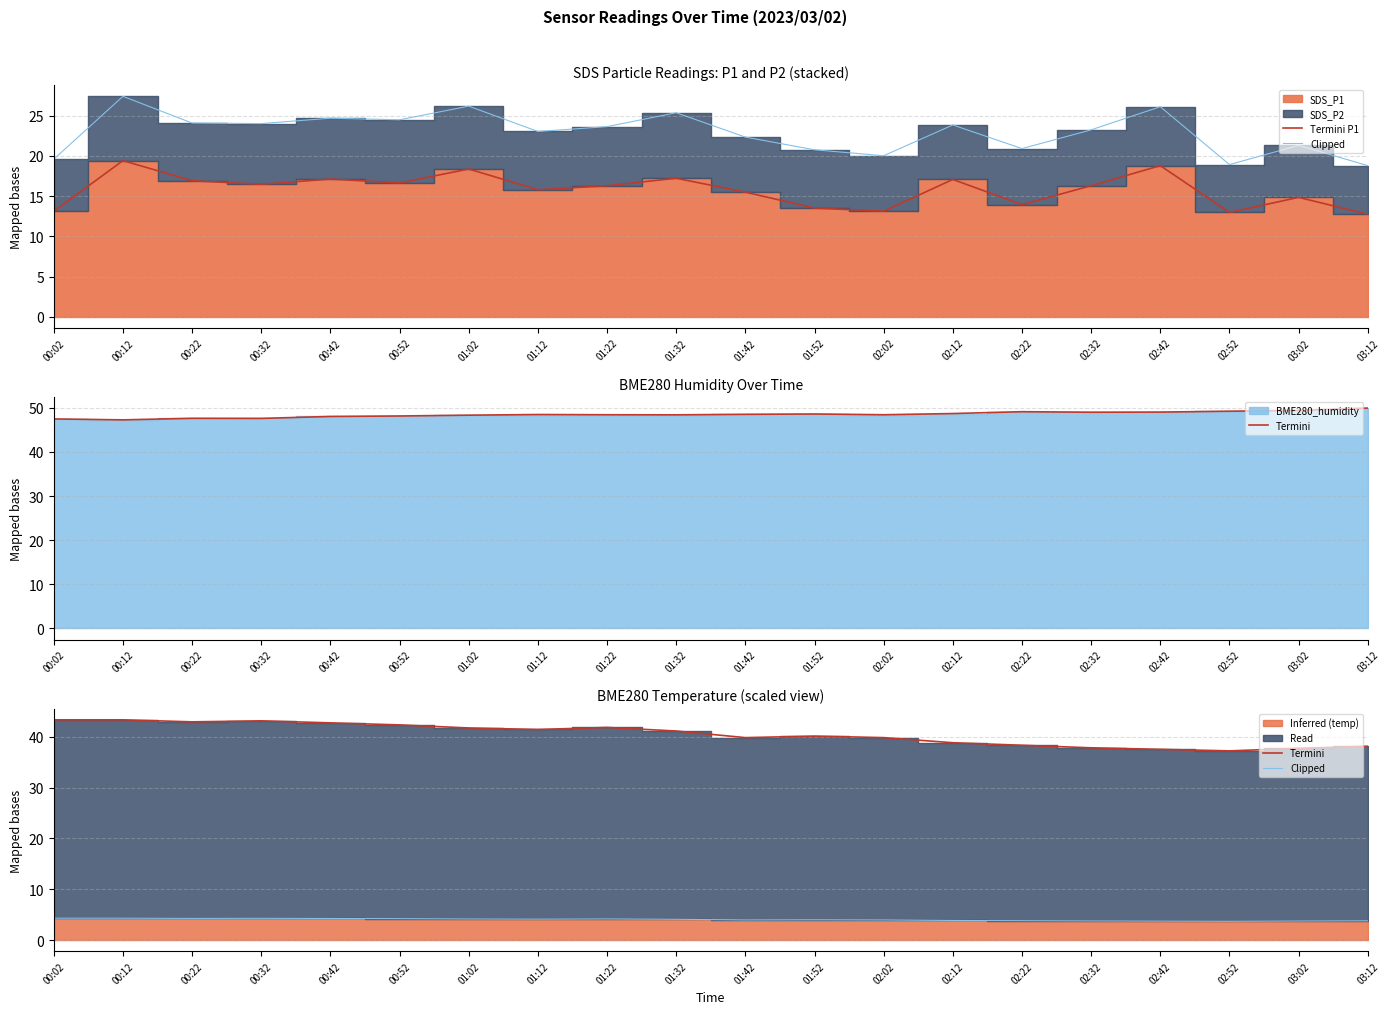

How many lines are shown in the chart?

3